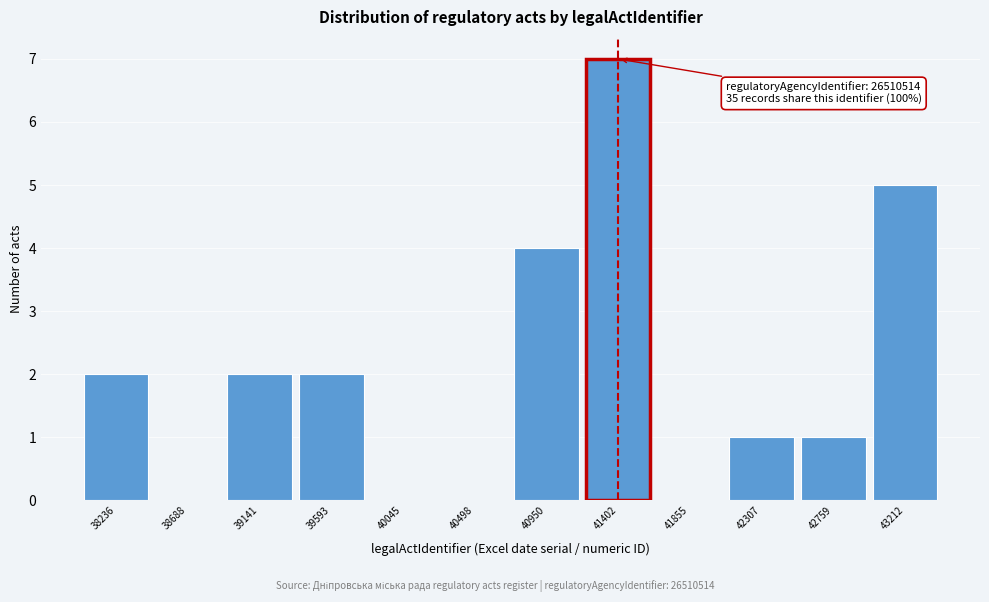

Over which range of the x-axis is the bar tallest?

41200 to 41650